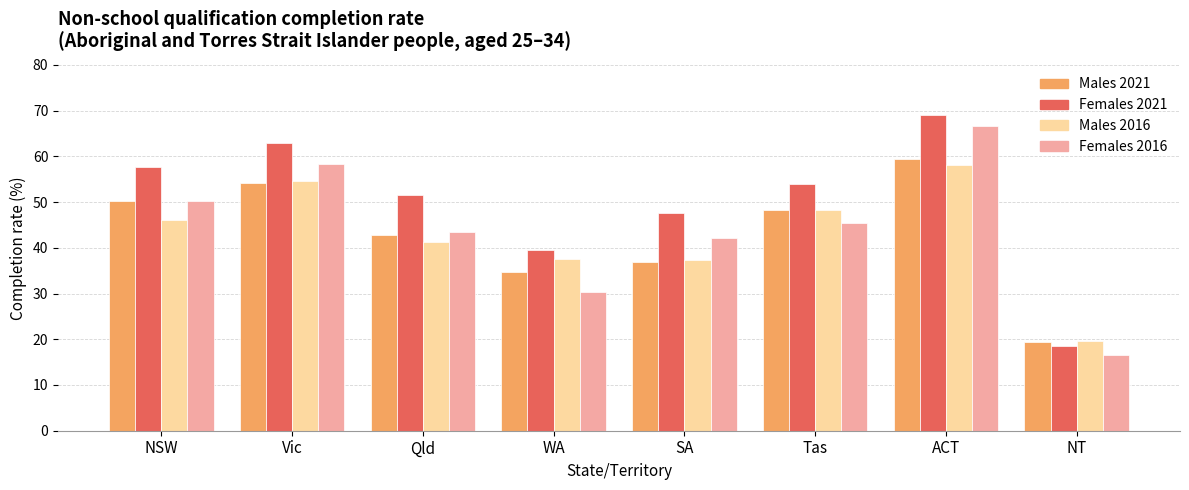

What is the label of the 5th bar from the right?

WA